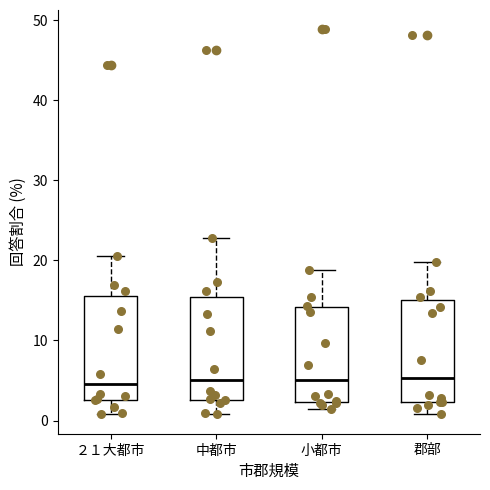

Reading left to right, read every box against the y-axis: the position of its median line, the range the box covers, and the ends of its whiskers. The values are not printed on the chart, so give them approximately, as read against the axis.

２１大都市: median 5, box 3 to 16, whiskers 1 to 21
中都市: median 5, box 3 to 15, whiskers 1 to 23
小都市: median 5, box 2 to 14, whiskers 1 to 19
郡部: median 5, box 2 to 15, whiskers 1 to 20